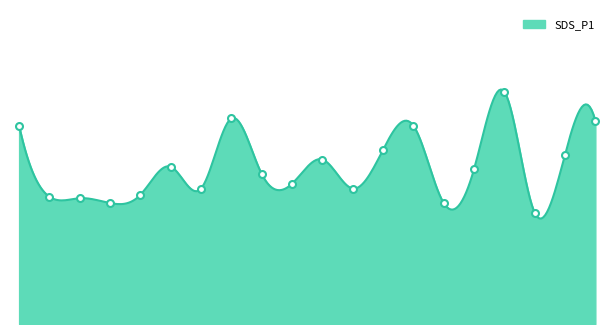

What is the difference between the second highest and second lowest values?

1.8